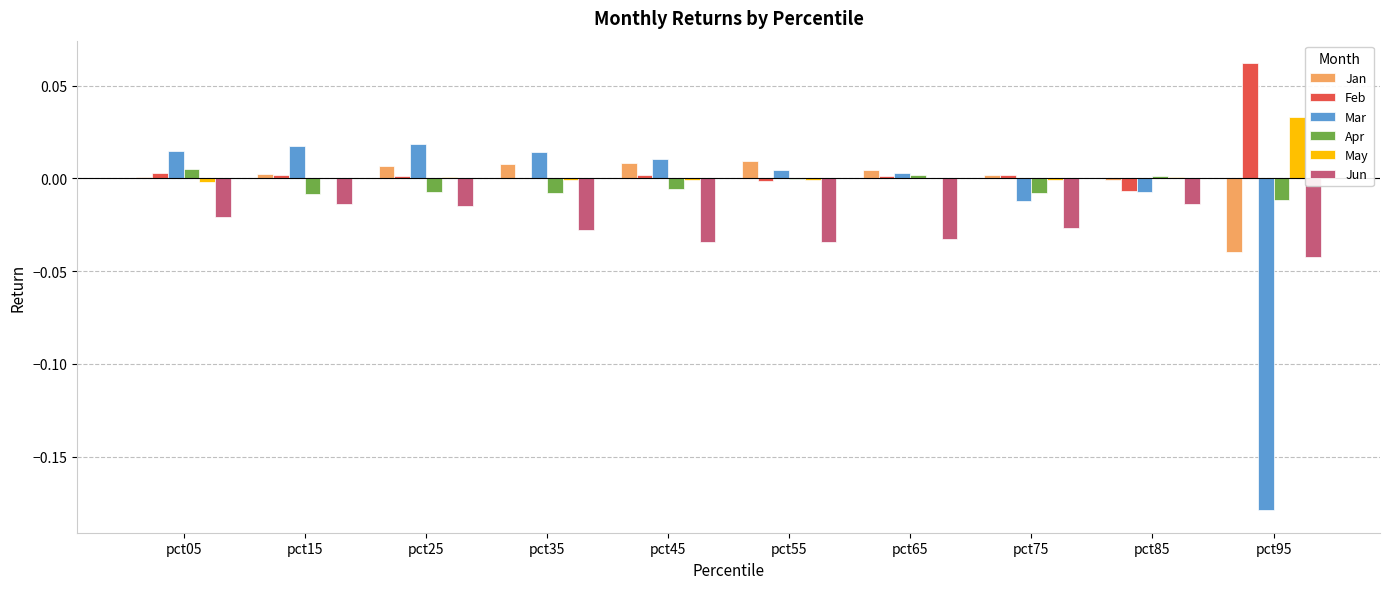

Is it true that Apr equals 0.0 at pct05?

True